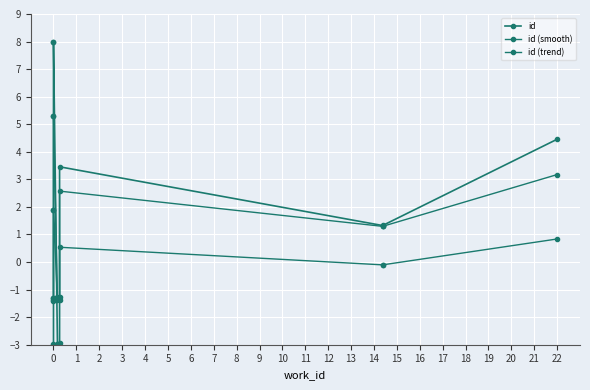

True or false: id has more than 2 interior local peaks.

False